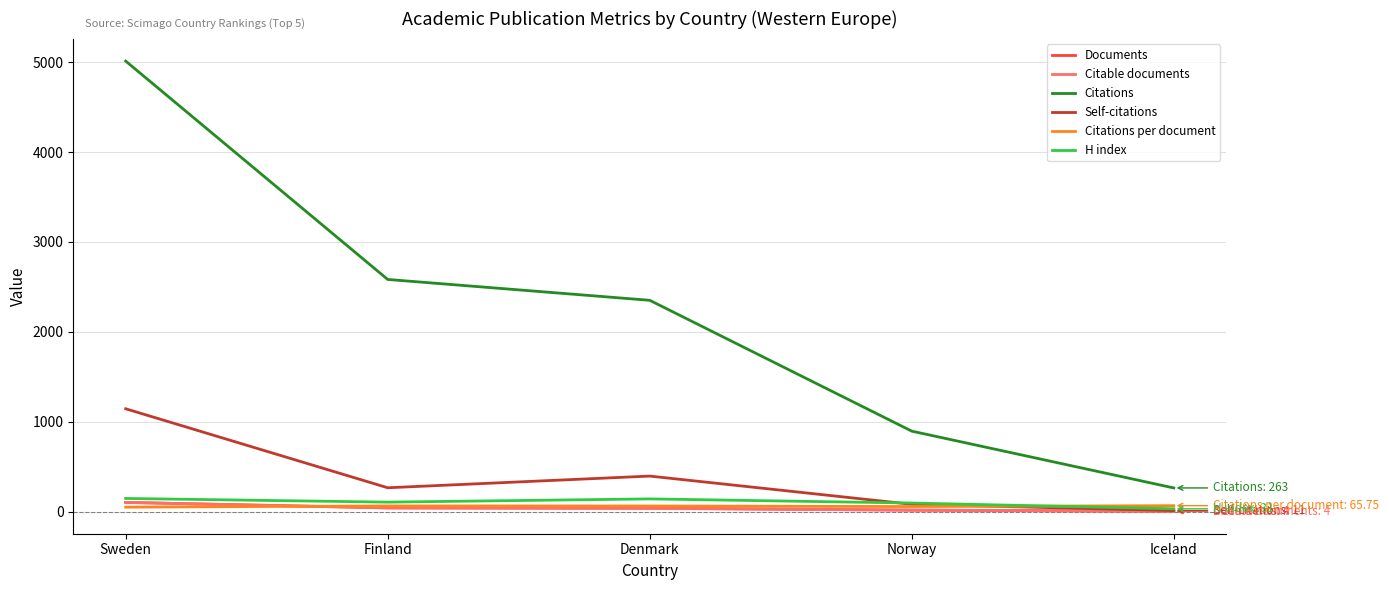

Between Denmark and Norway, which series saw the biggest shift?

Citations